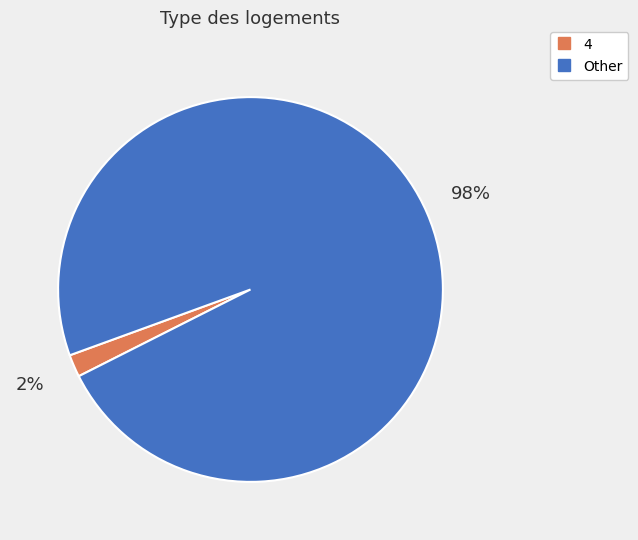

Is there any slice that represents more than half of the pie?

Yes